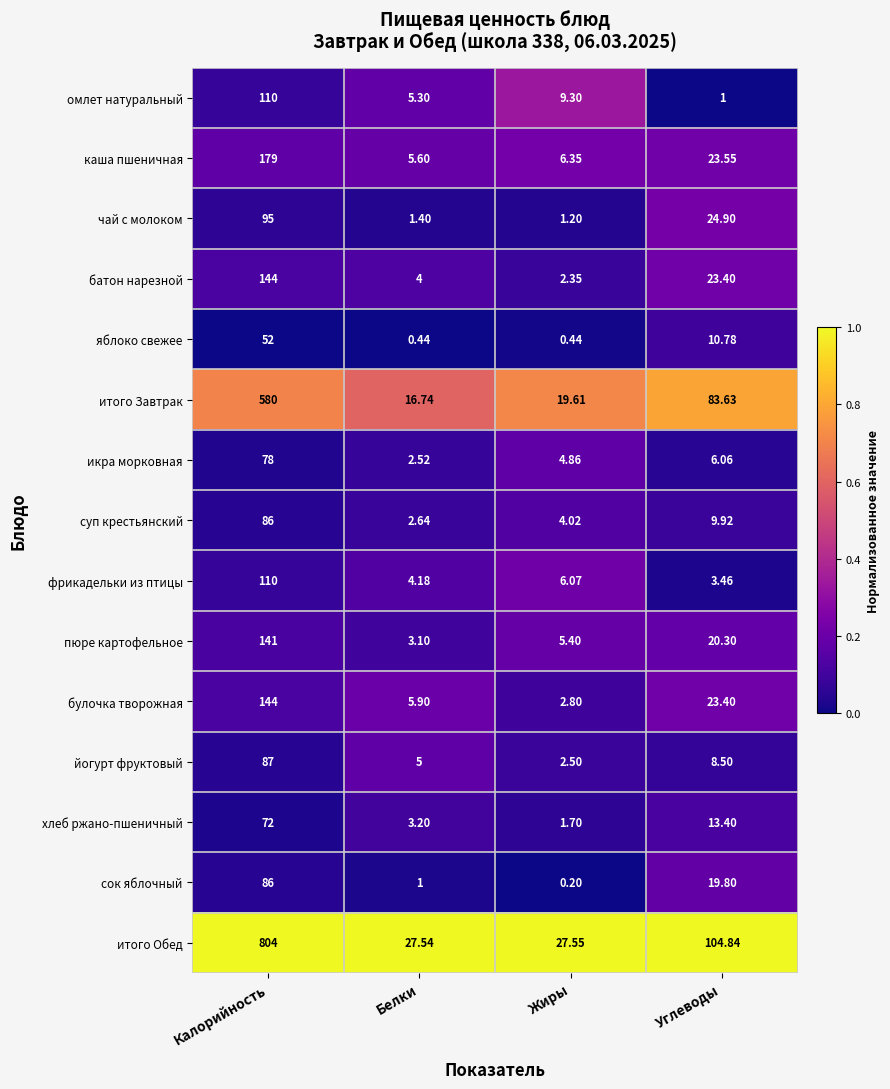

Which series has the largest total across all categories?

итого Обед